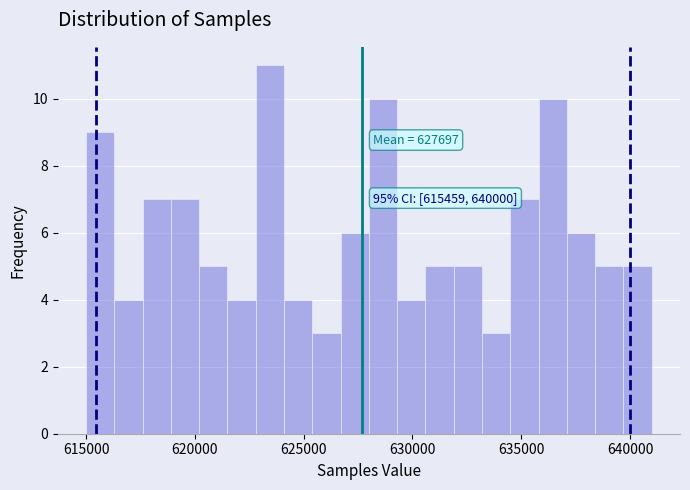

Around what value on the x-axis is the tallest bar? Give the approximate position of its centre, as read against the axis.

623500